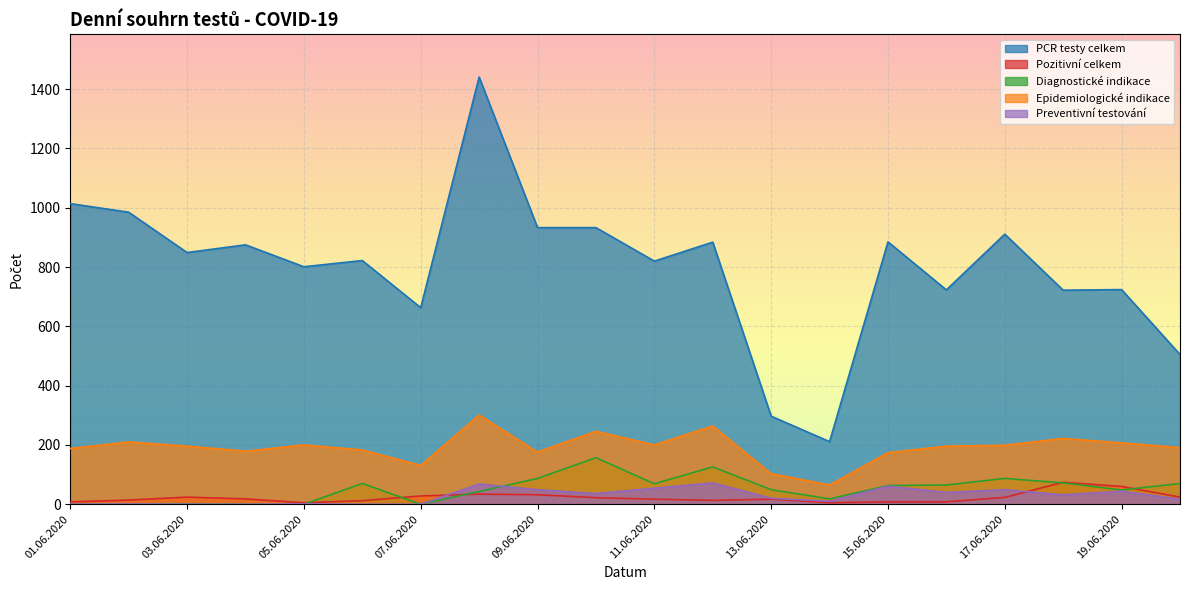

True or false: Diagnostické indikace and Epidemiologické indikace cross at least once.

False